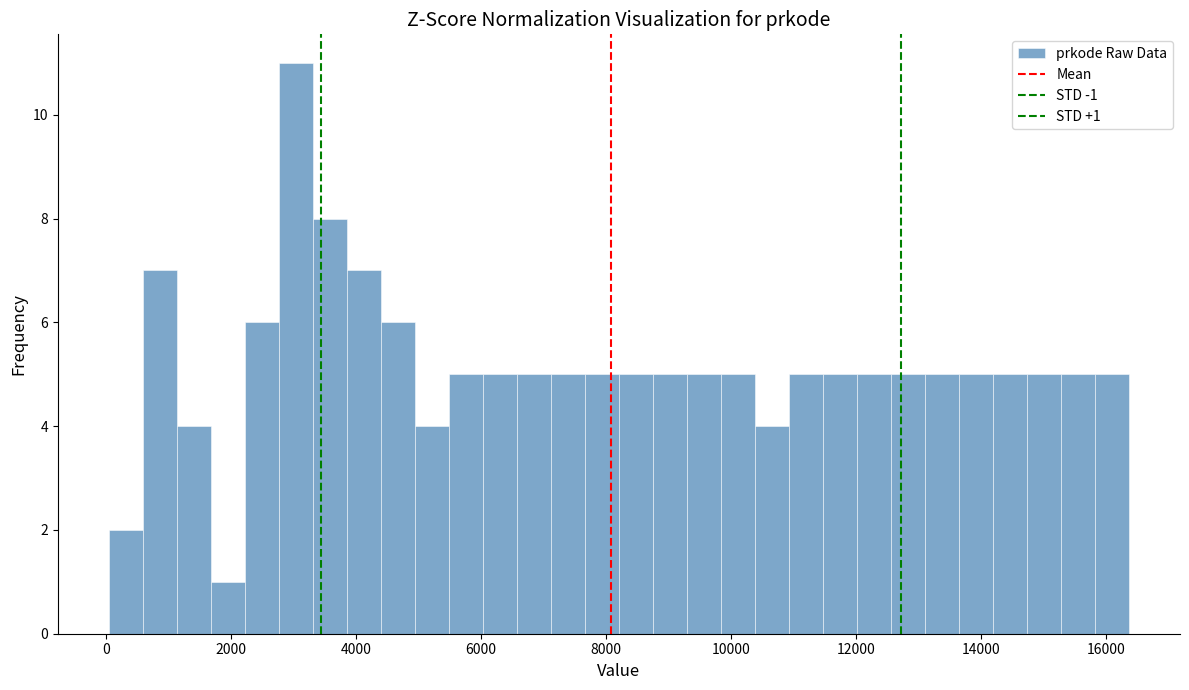

Around what value on the x-axis is the tallest bar? Give the approximate position of its centre, as read against the axis.

3000